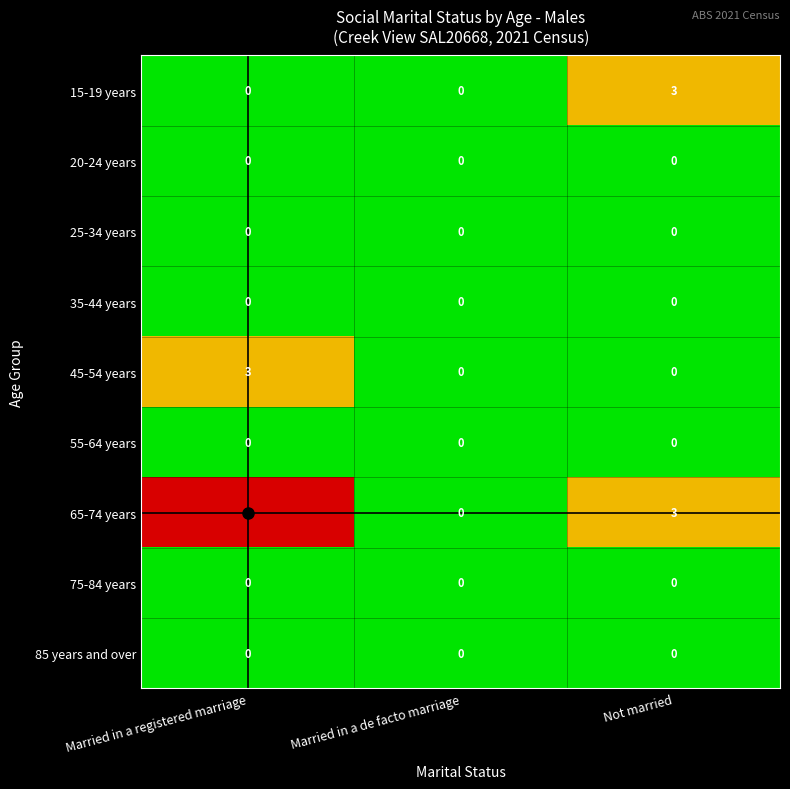

What is the spread (max minus min) of values at Not married?

3